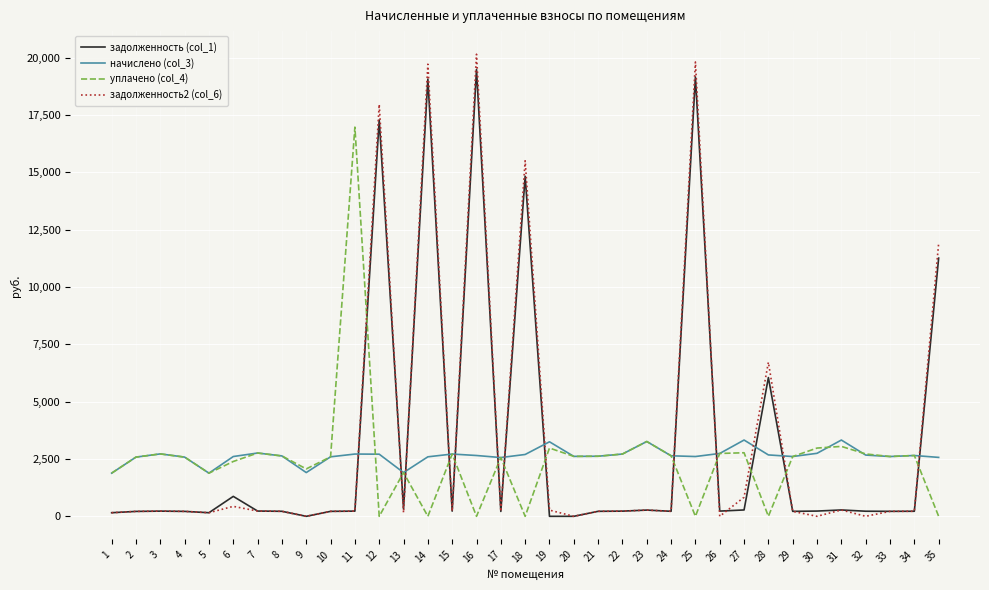

Is the value of уплачено (col_4) at 1 greater than the value of задолженность (col_1) at 8?

Yes